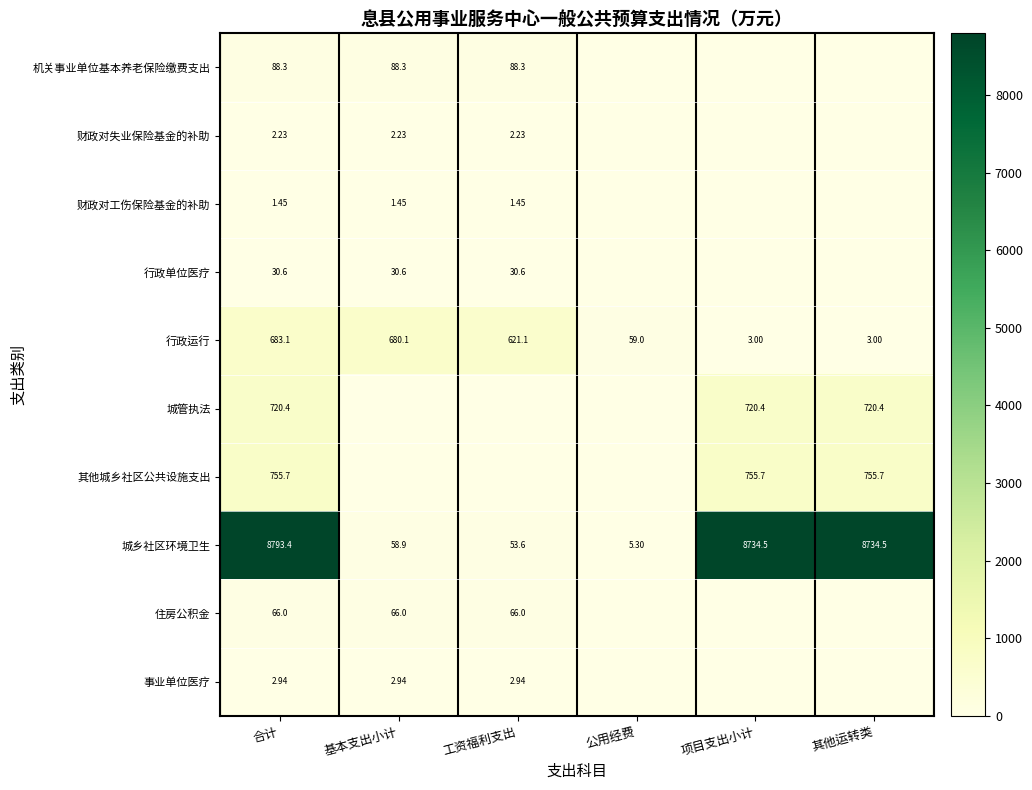

Is the value of 城管执法 at 其他运转类 greater than the value of 行政运行 at 合计?

Yes